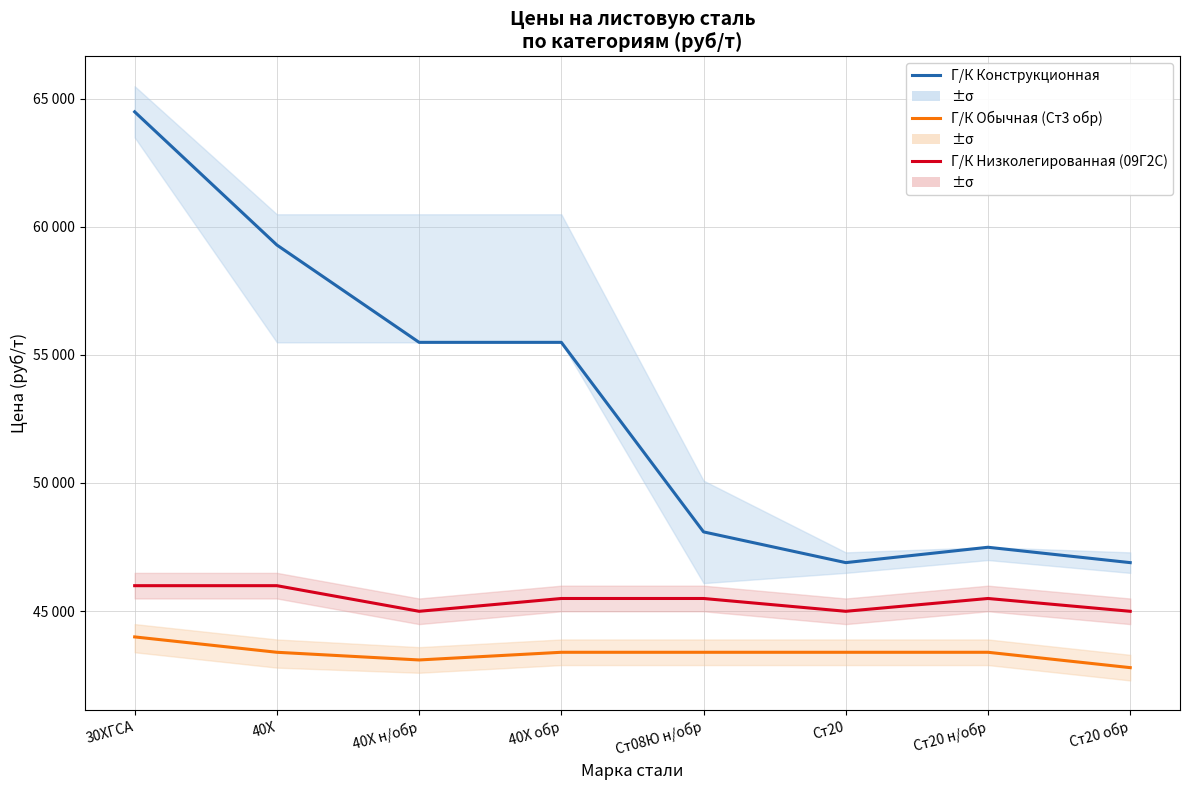

What is the greatest value displayed?

64490